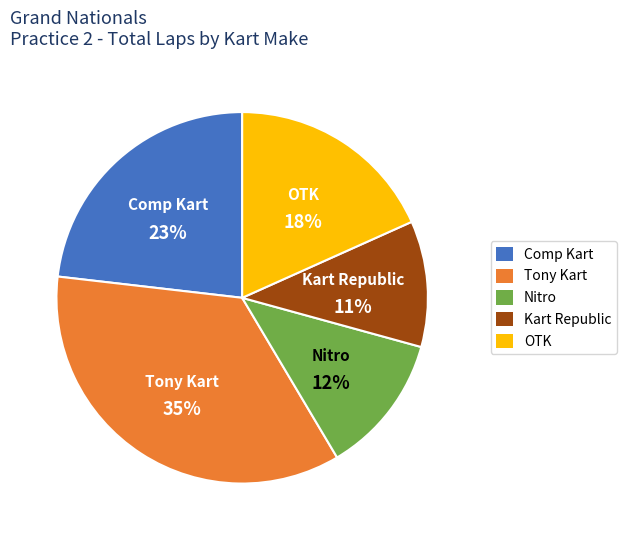

Which has a higher value, Comp Kart or Nitro?

Comp Kart